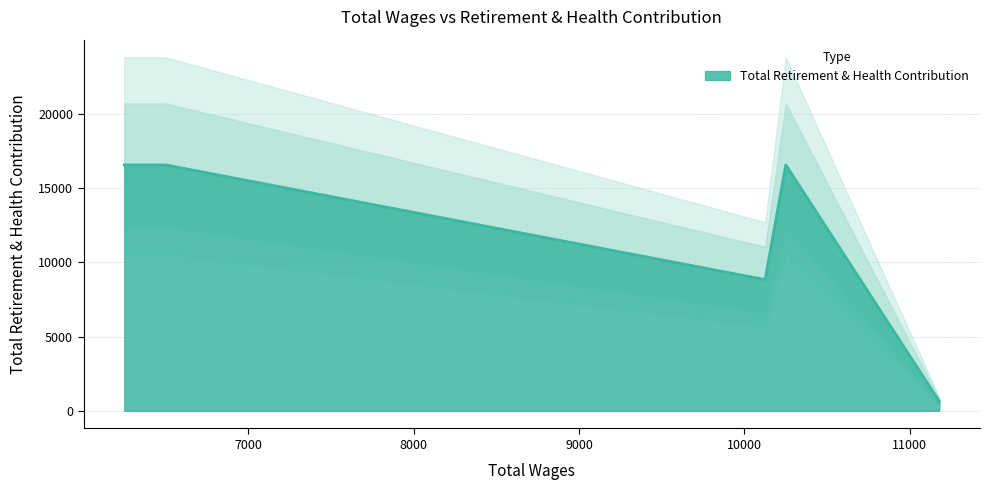

How many data points are less than 16557?

2